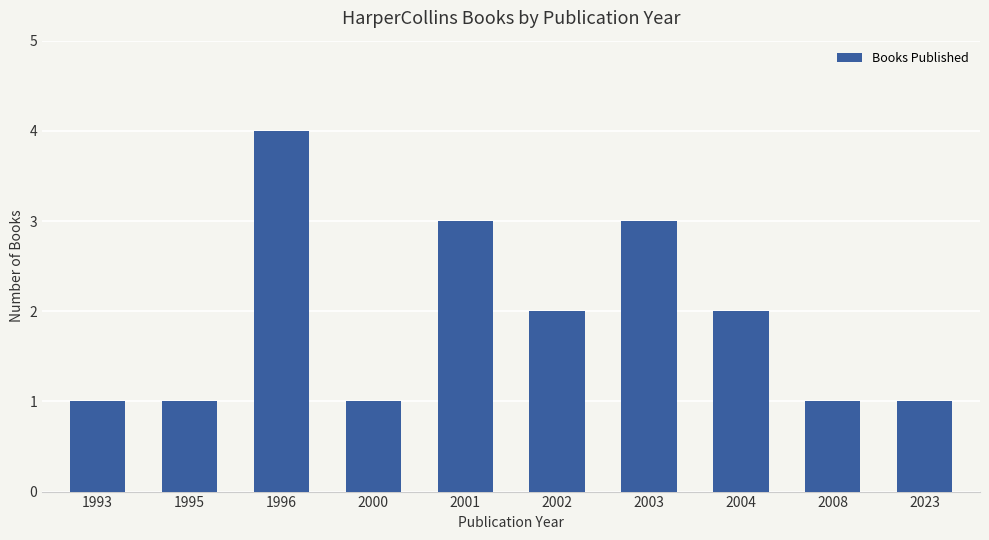

What is the value of the 10th bar from the left?

1